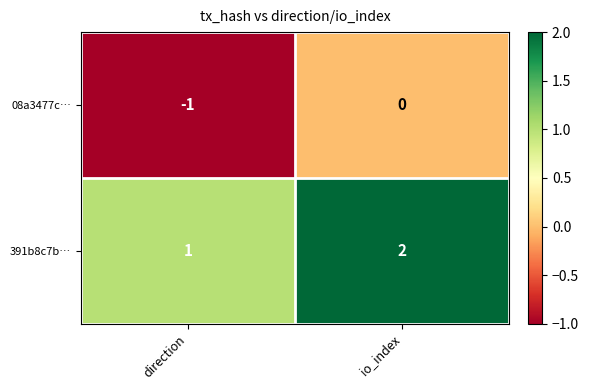

What is the sum of the 391b8c7b… values at io_index and direction?

3